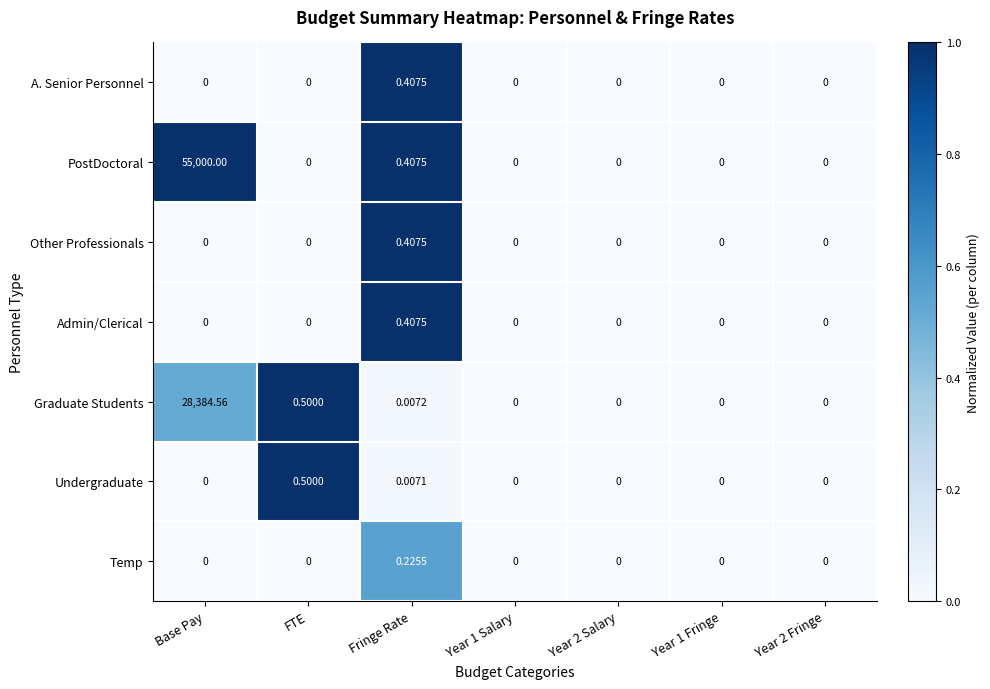

How many values in the Graduate Students series exceed 0?

3